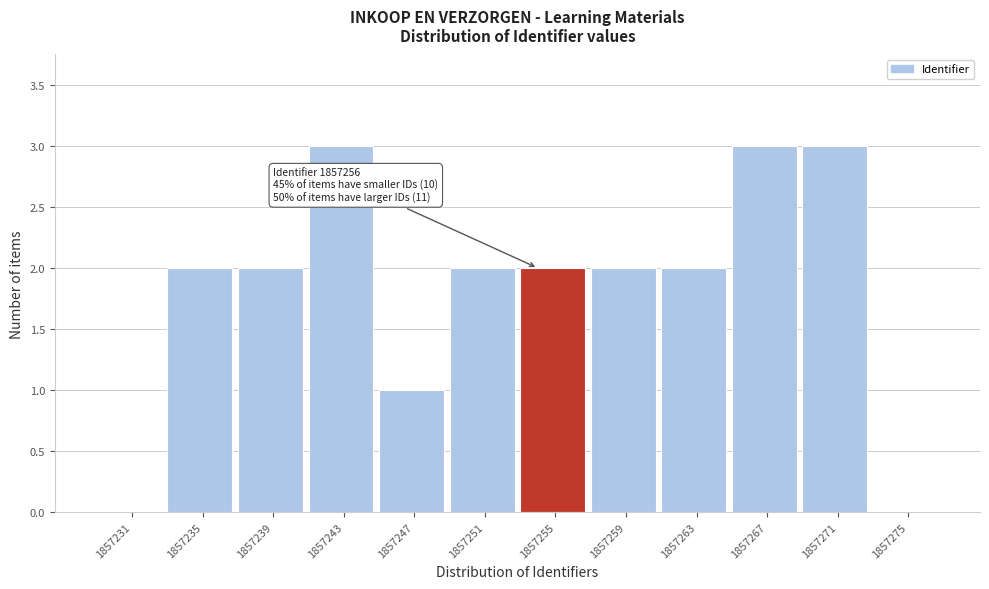

Reading left to right, extract all data points from this chart.

1857231=0	1857235=2	1857239=2	1857243=3	1857247=1	1857251=2	1857255=2	1857259=2	1857263=2	1857267=3	1857271=3	1857275=0